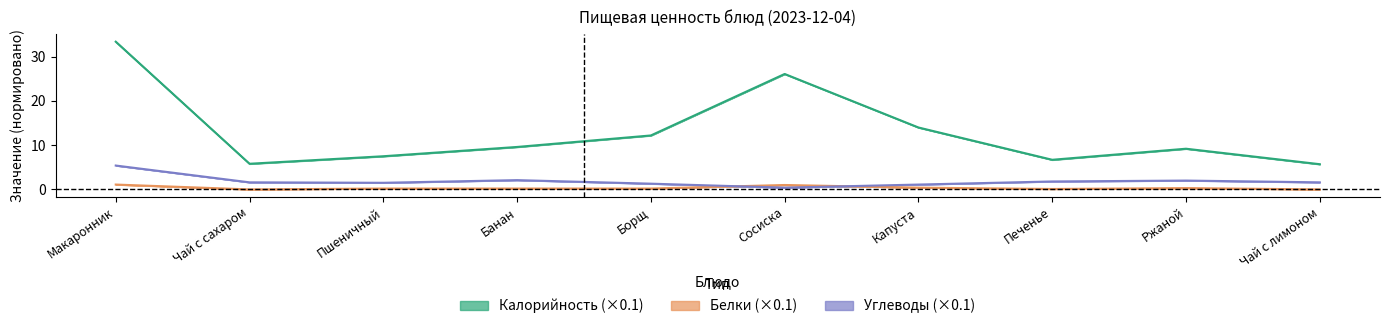

Which category has the highest value across all series?

Макаронник